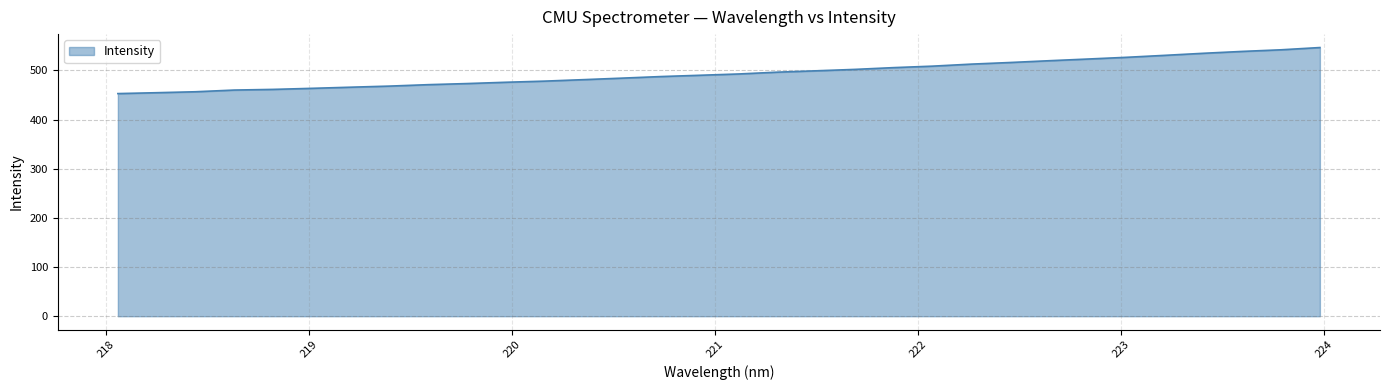

What is the greatest value displayed?

546.7